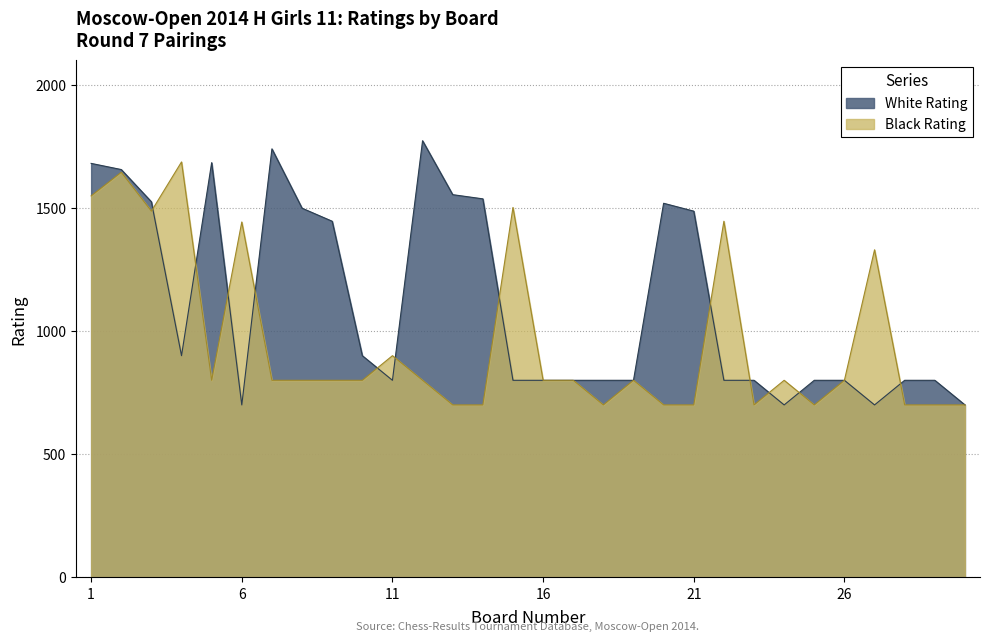

At which category does the chart reach its peak across all series?

12